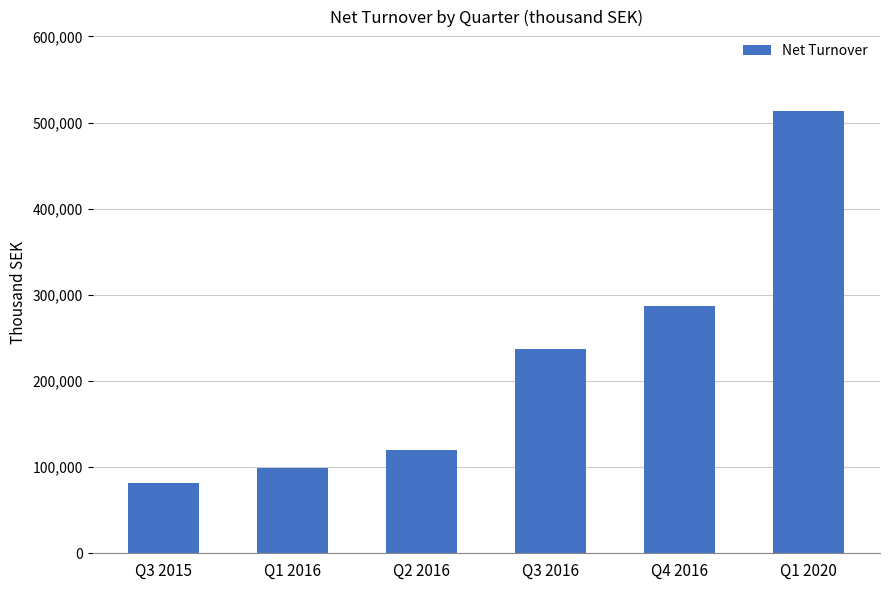

Reading right to left, list all the values displayed in this chart.

Q1 2020=513218	Q4 2016=287298	Q3 2016=237216	Q2 2016=120363	Q1 2016=99024	Q3 2015=81045